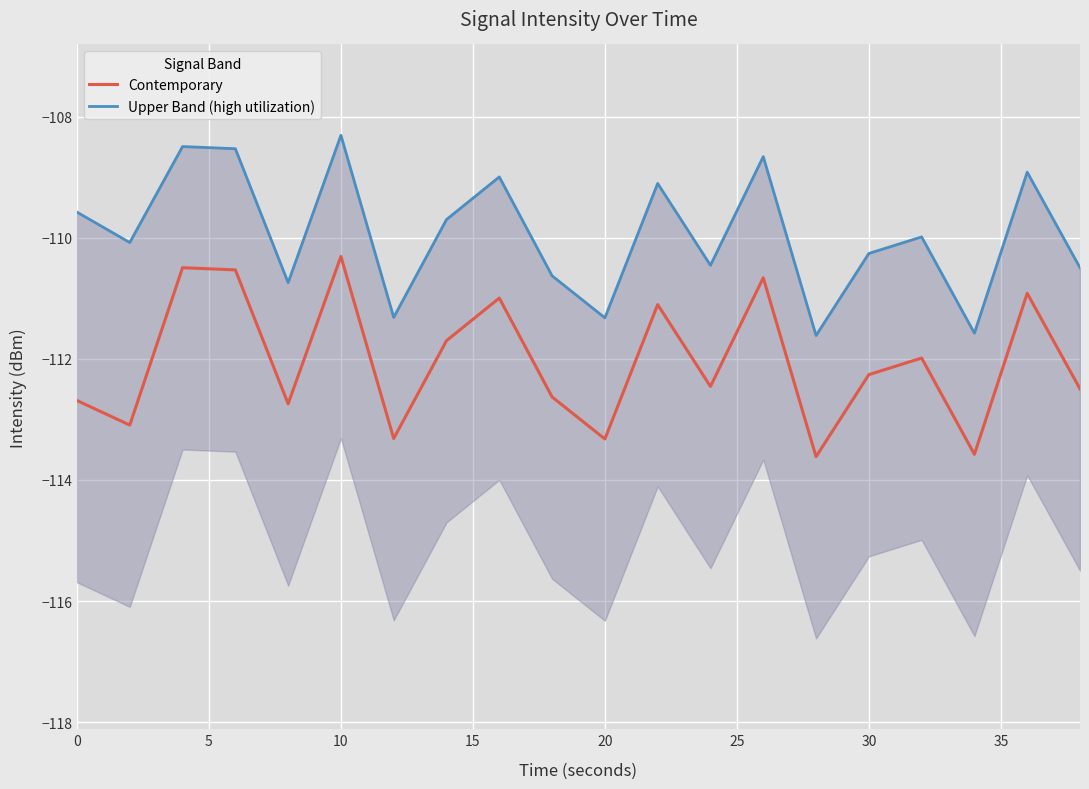

What is the highest value of the Contemporary series?

-110.3